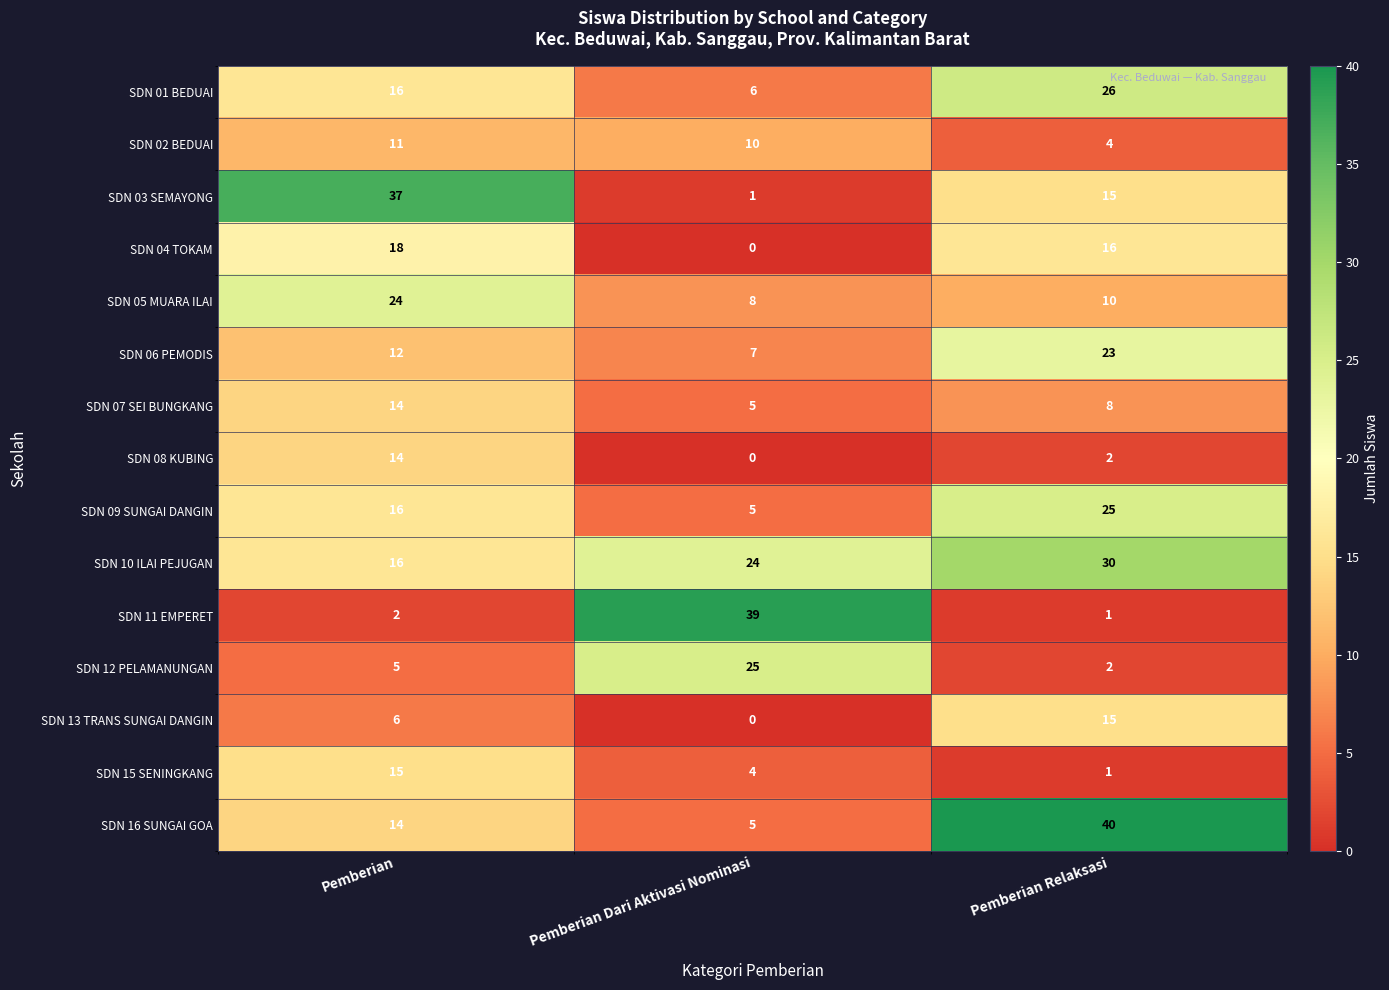

At which label is SDN 12 PELAMANUNGAN closest to 13?

Pemberian